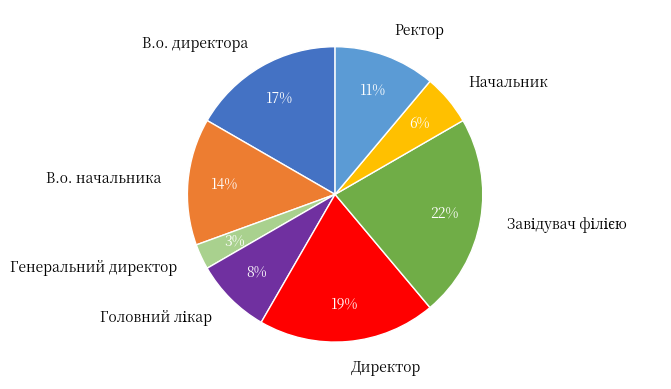

Combined, do В.о. директора and В.о. начальника account for over 50%?

No